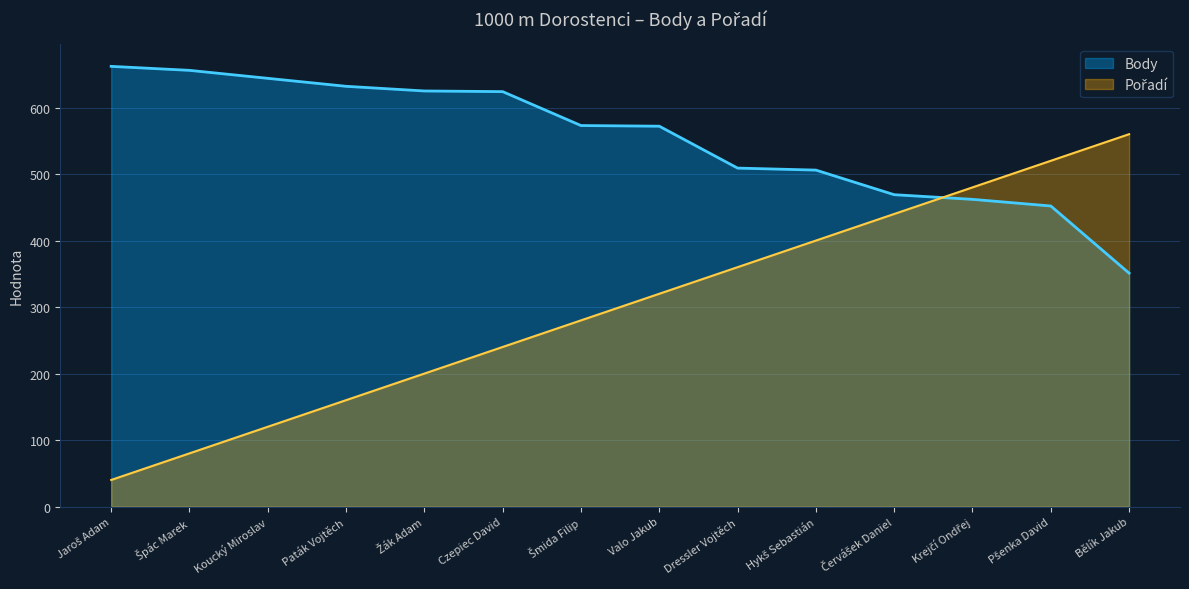

At which label does Body first exceed 573?

Jaroš Adam